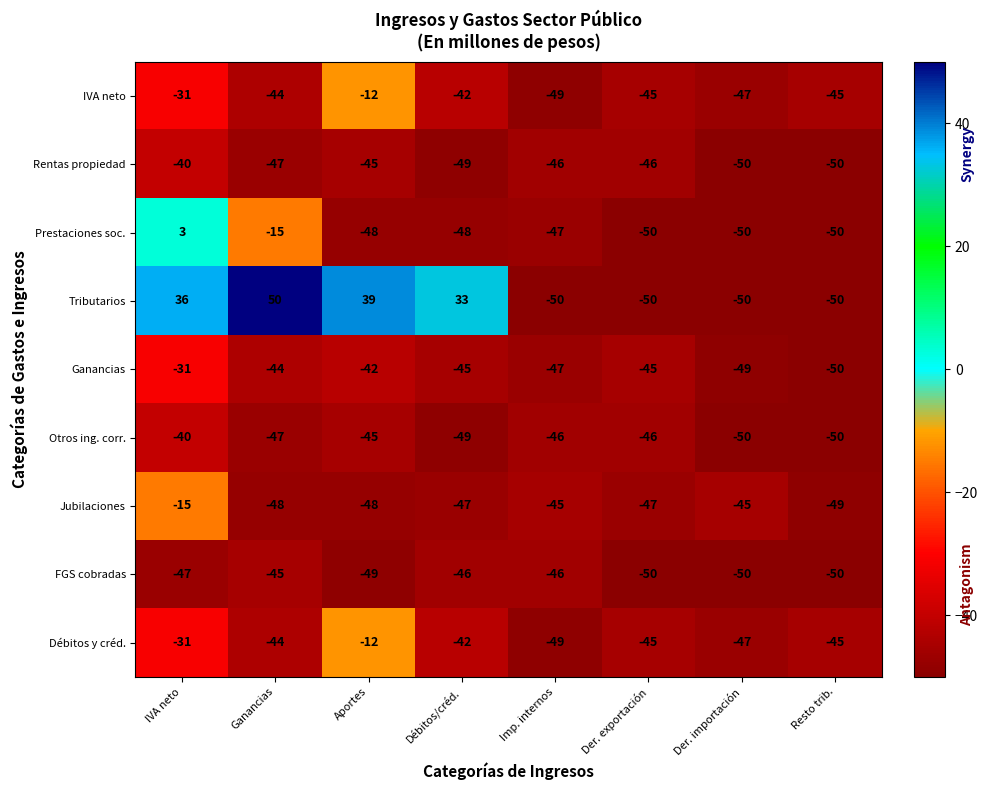

What is the difference between the maximum and minimum values in the Ganancias series?

19